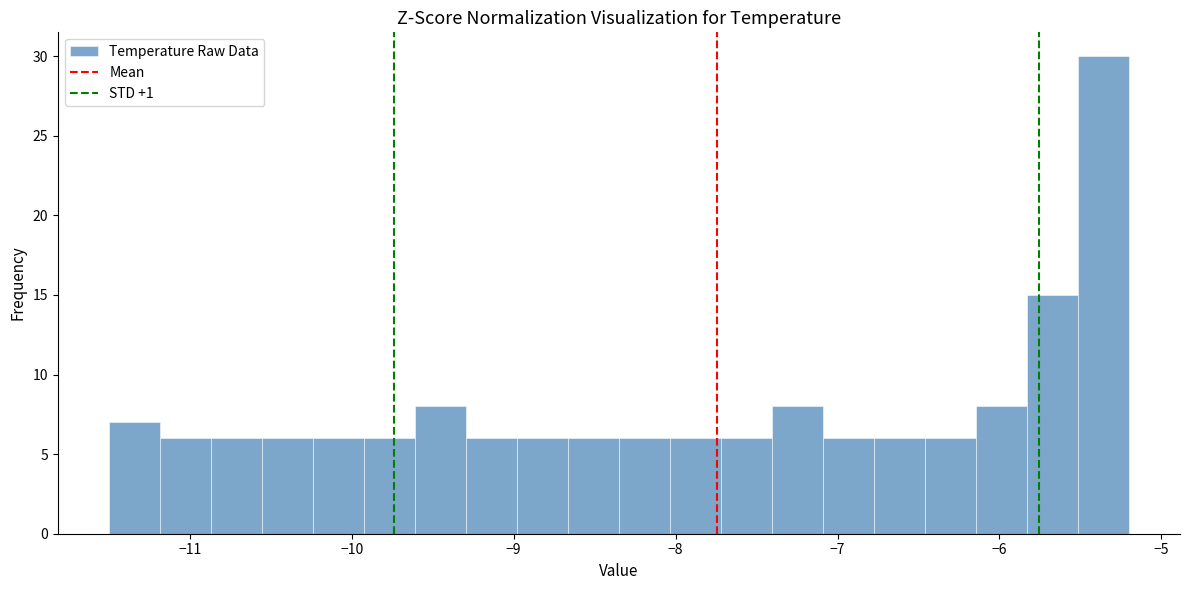

Read against the x-axis, roughly where is the centre of the tallest bar?

-5.4